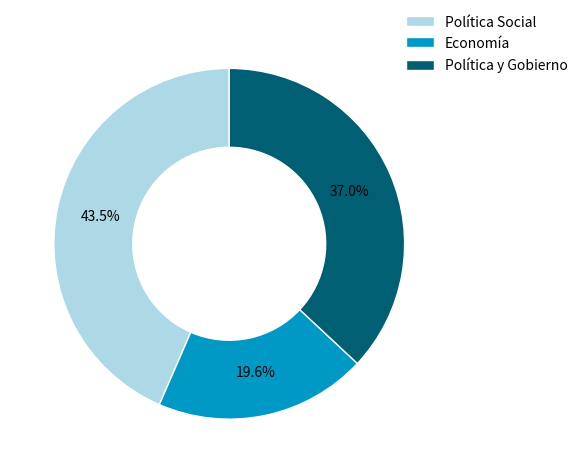

Which slice is the smallest?

Economía